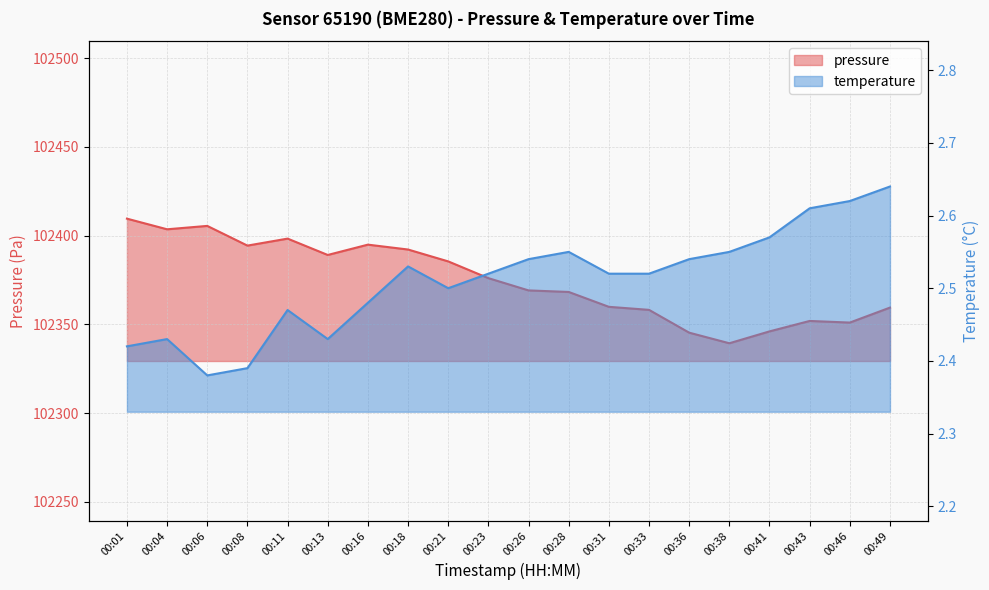

What is the lowest value of the temperature series?

2.4